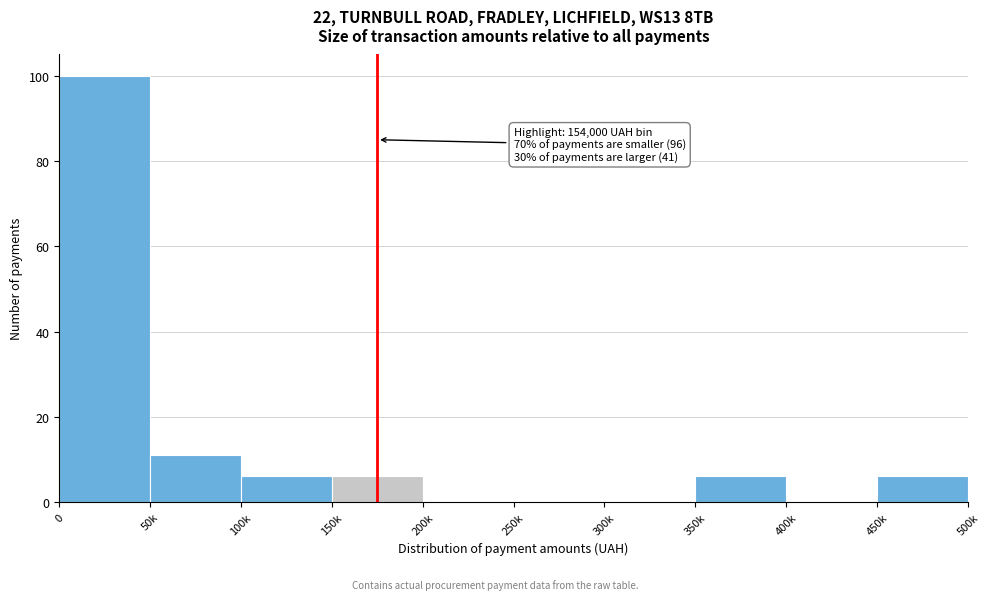

Reading left to right, extract all data points from this chart.

0=100	50k=11	100k=6	150k=6	200k=0	250k=0	300k=0	350k=6	400k=0	450k=6